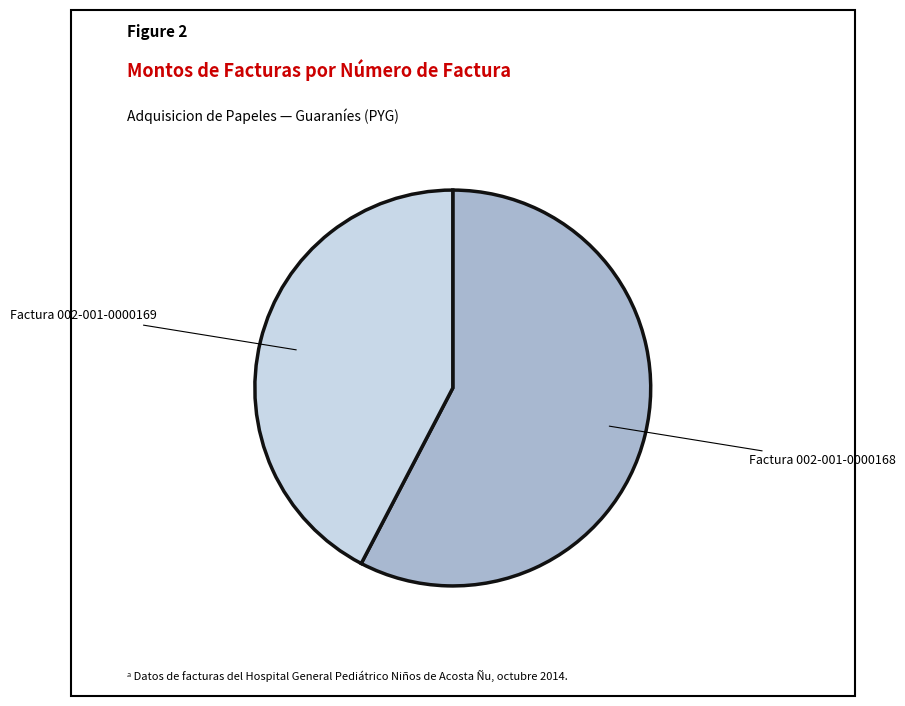

Does any single category account for the majority?

Yes